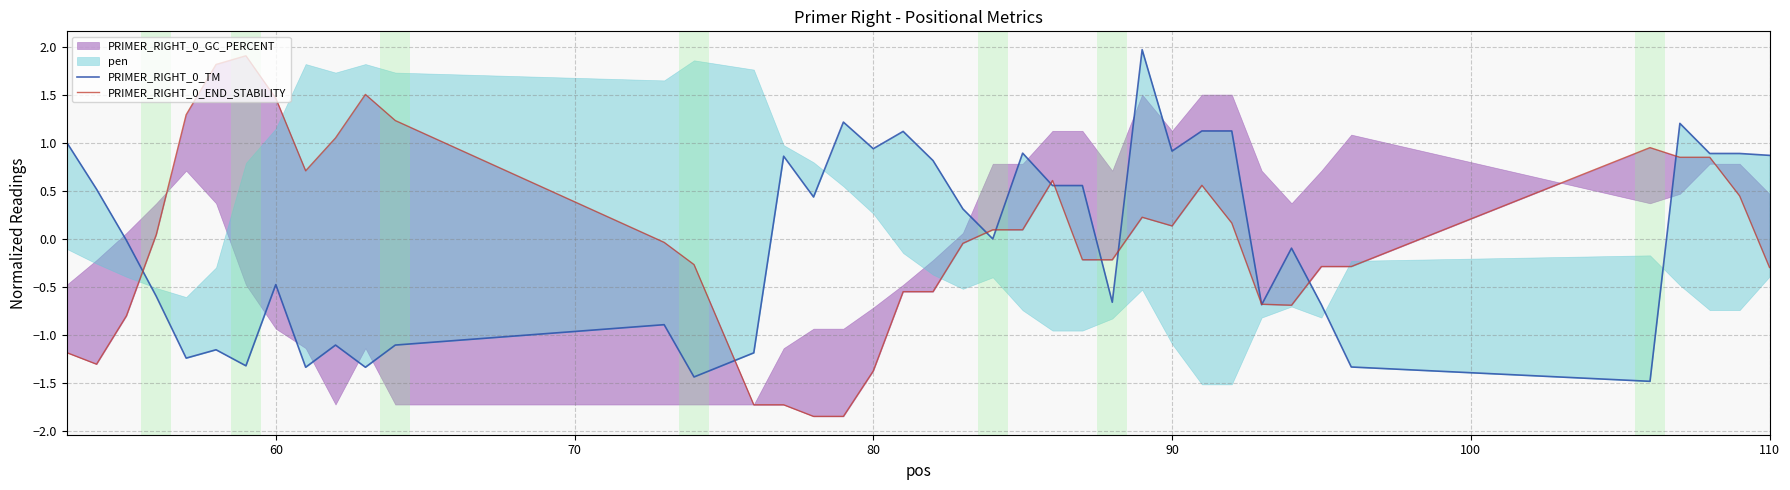

Which series ends up on top after the final intersection of PRIMER_RIGHT_0_TM and PRIMER_RIGHT_0_END_STABILITY?

PRIMER_RIGHT_0_TM